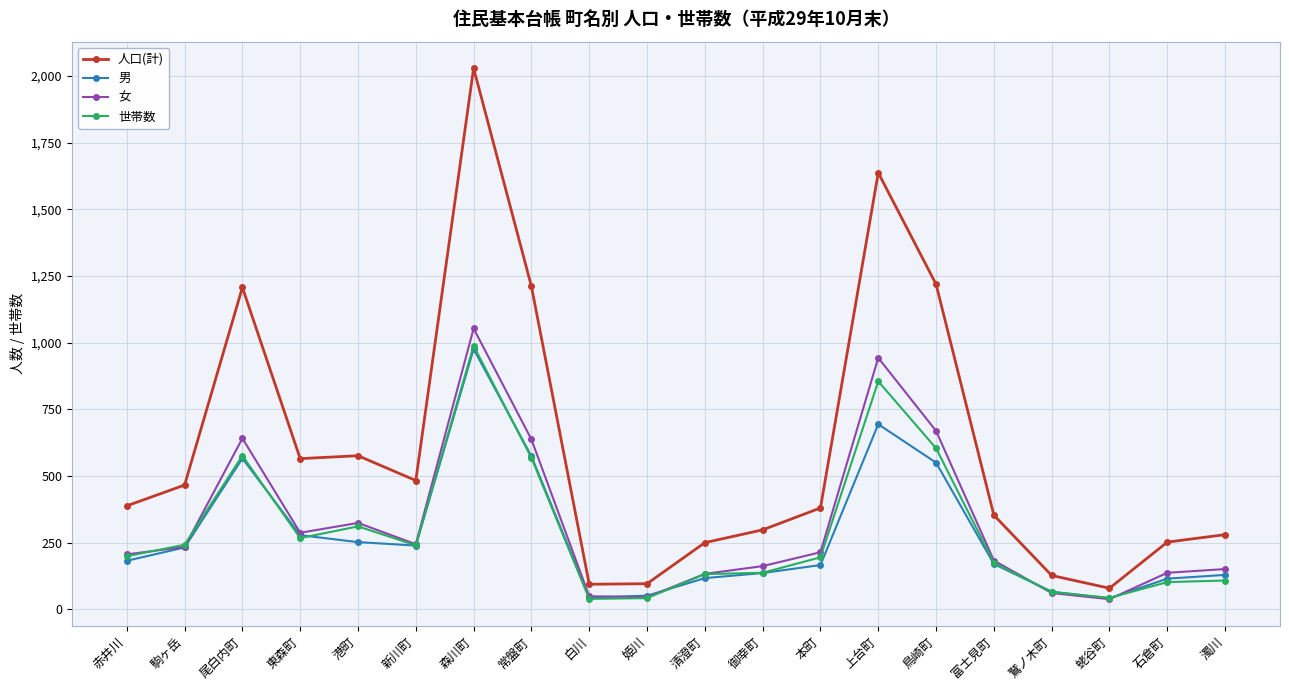

Which series has the largest range (max minus min)?

人口(計)